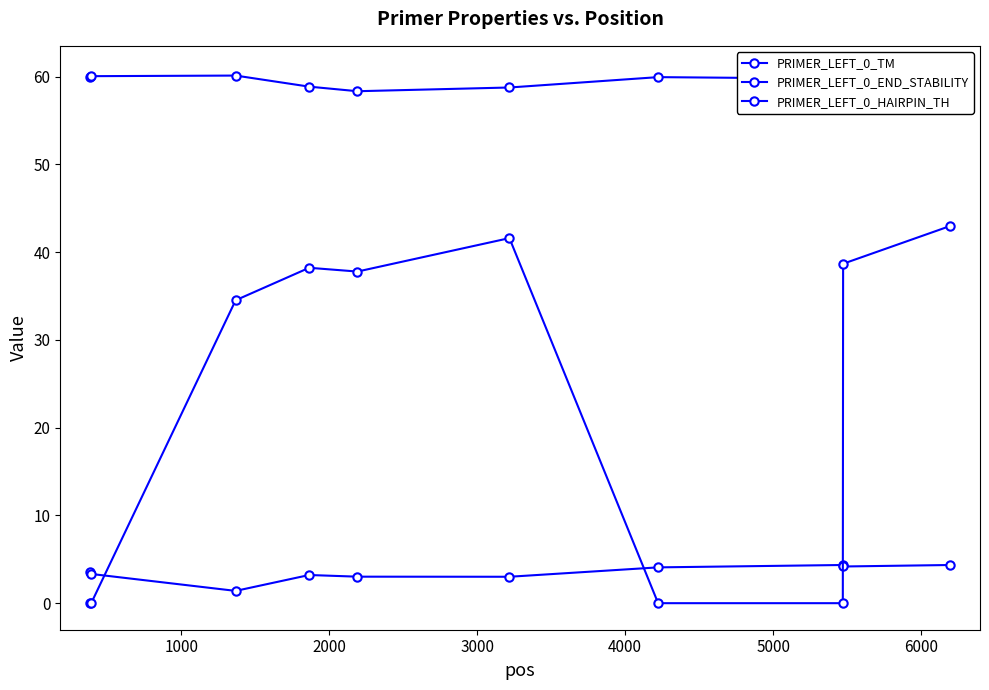

In PRIMER_LEFT_0_HAIRPIN_TH, how many points are lower than both neighbors (excluding endpoints)?

1